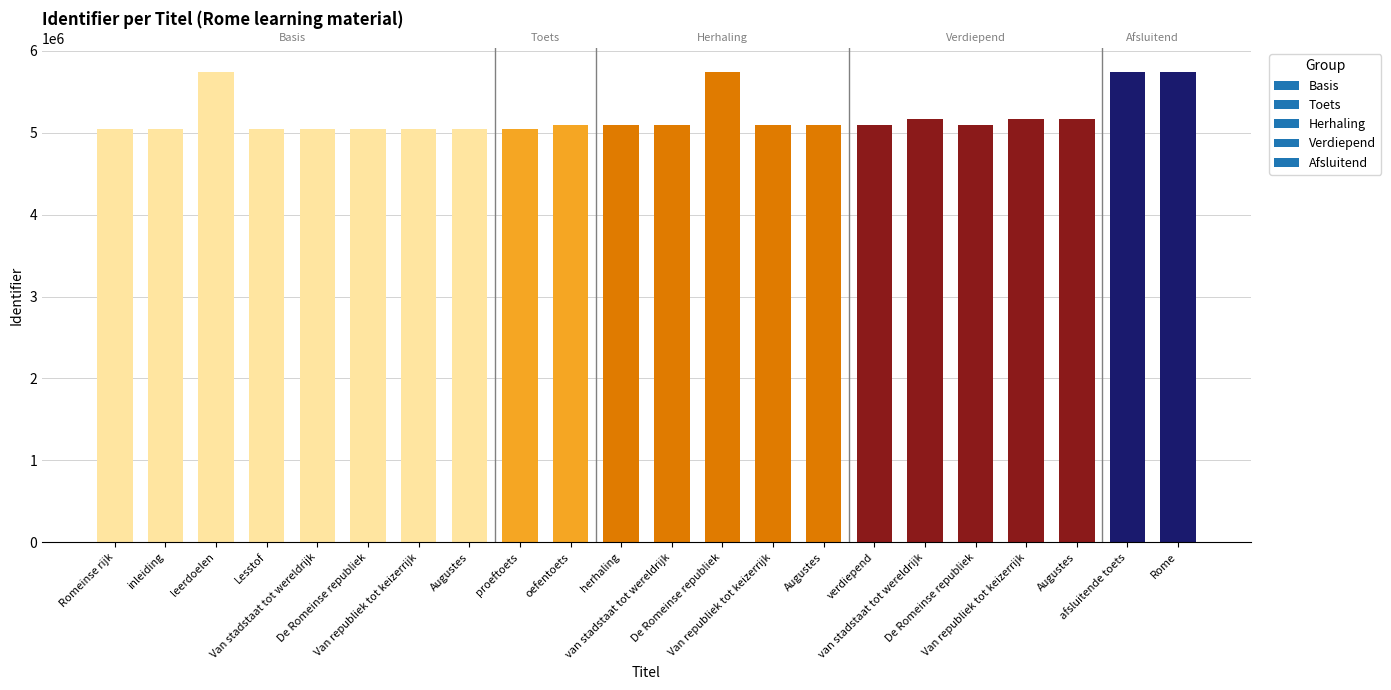

What is the label of the 2nd bar from the left?

inleiding